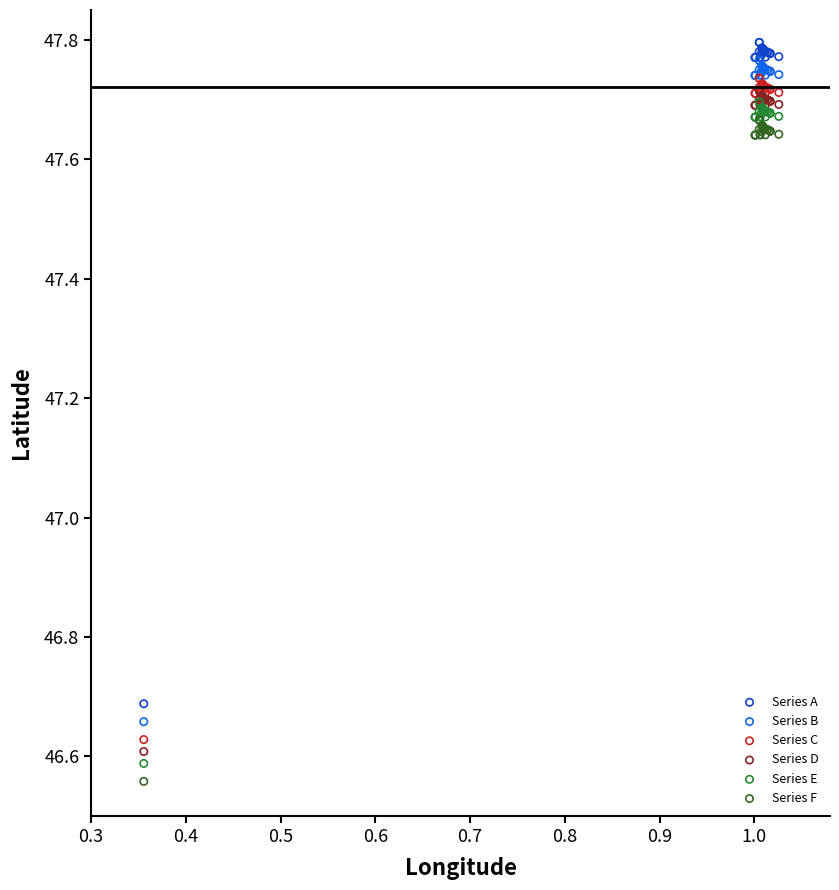

Which series contains the lowest Y value?

Series F